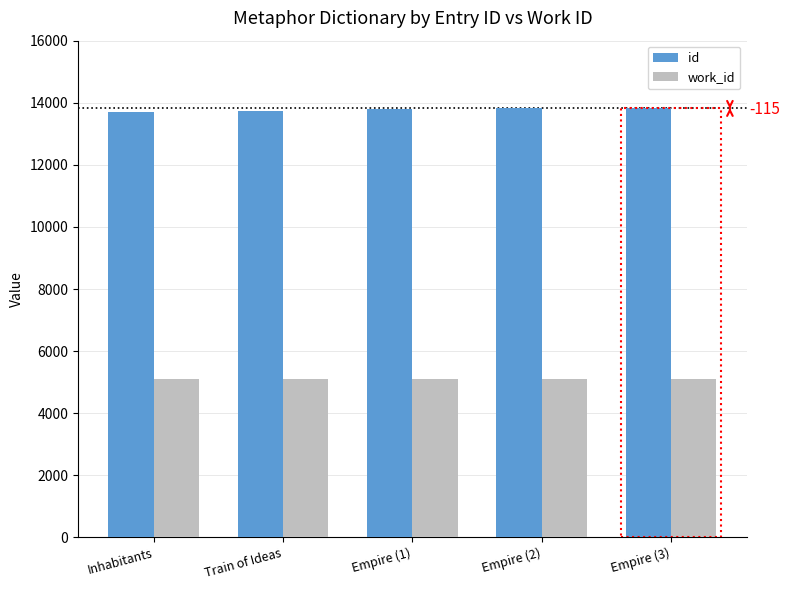

The work_id series shows 5106 at Empire (3). True or false?

True